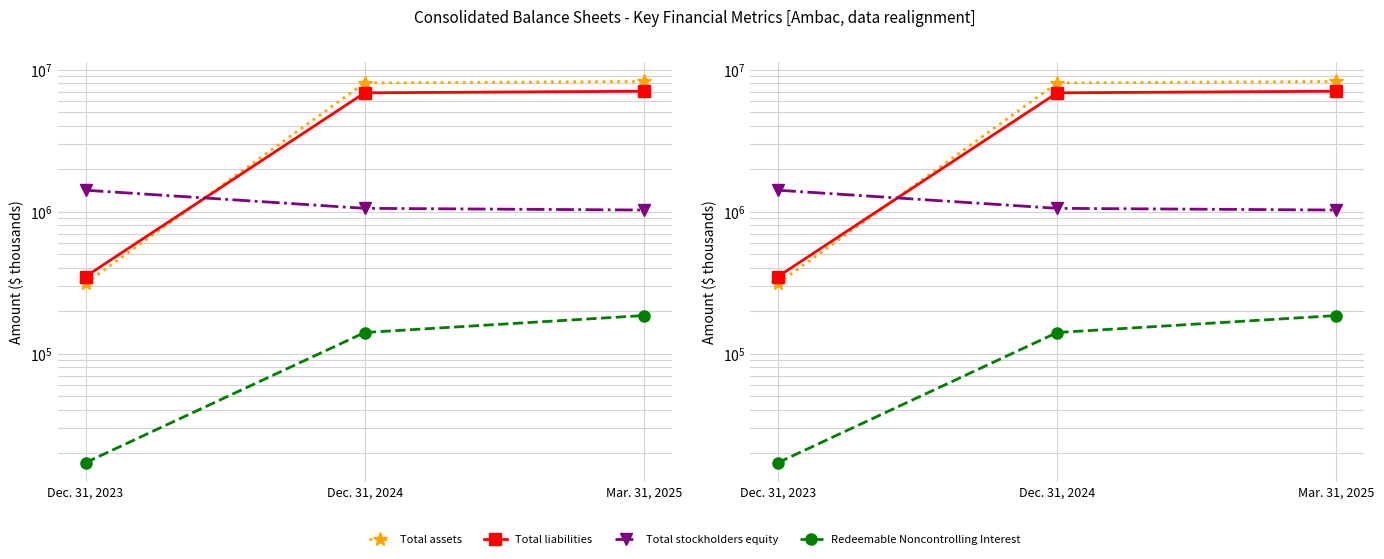

How many lines are shown in the chart?

4